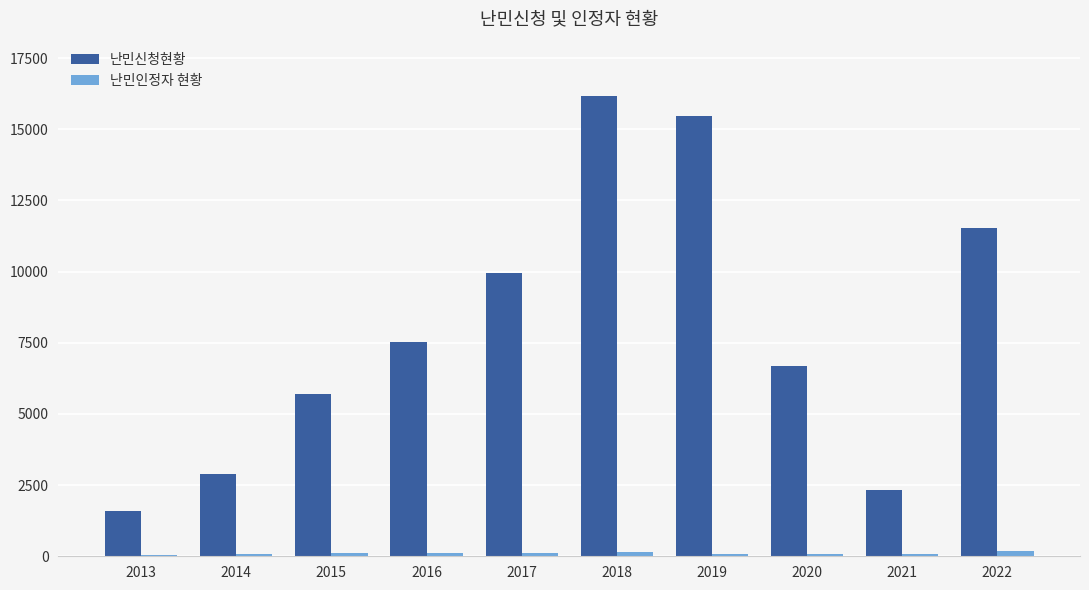

At which category does the chart reach its peak across all series?

2018